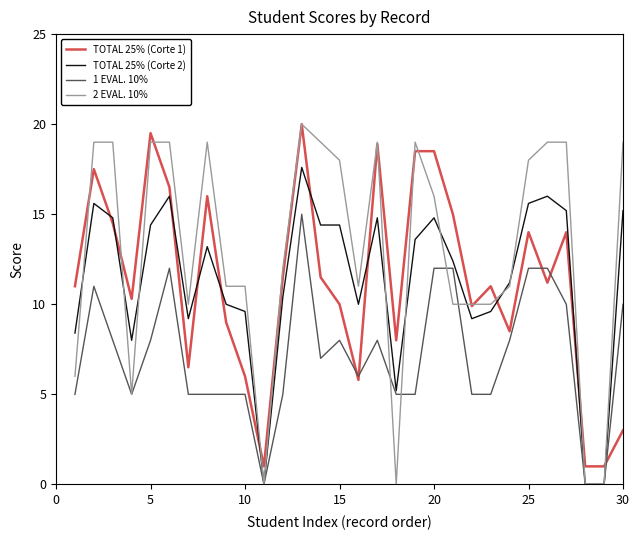

Which series has the largest range (max minus min)?

2 EVAL. 10%